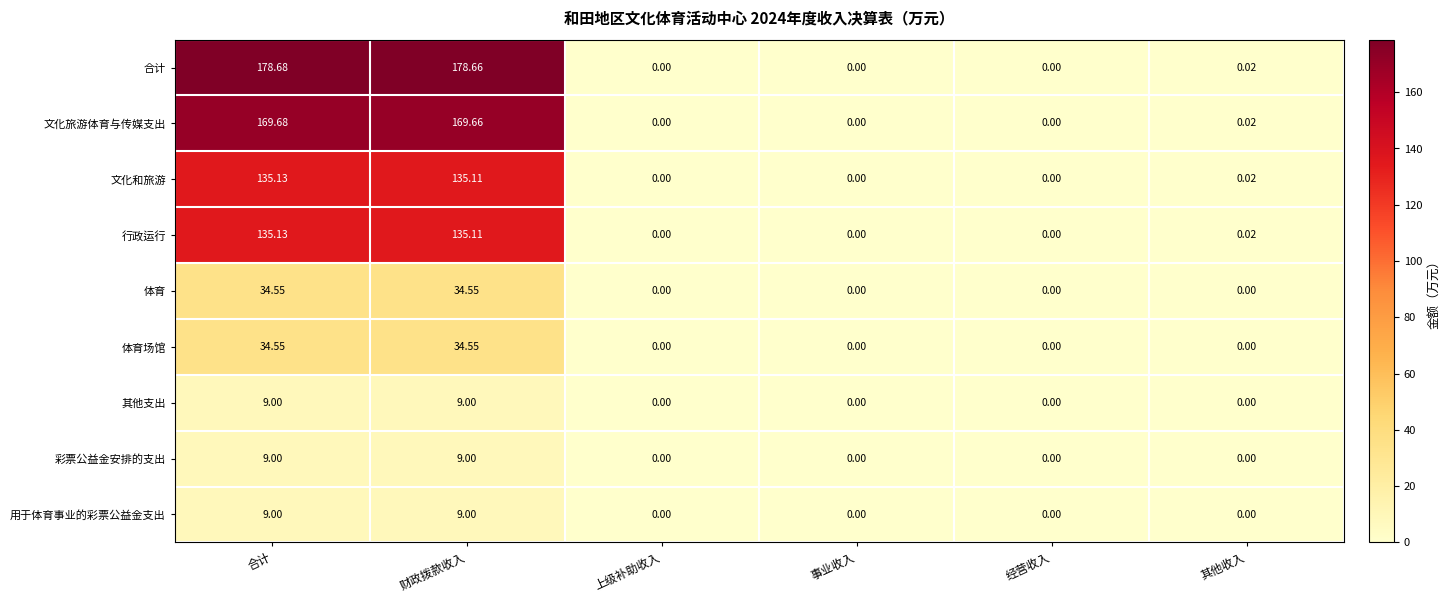

At which category is the sum across all series the highest?

合计